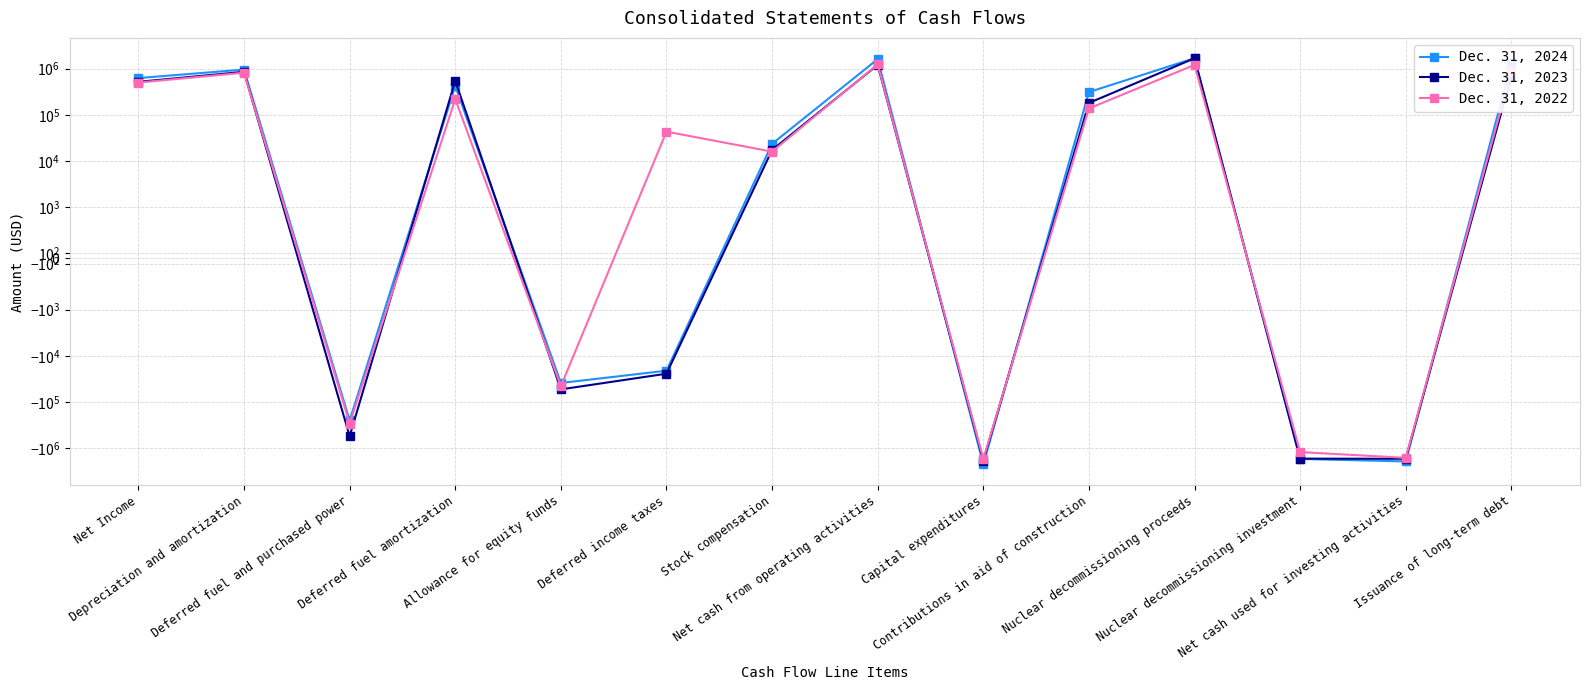

What is the label of the 13th point from the left?

Net cash used for investing activities